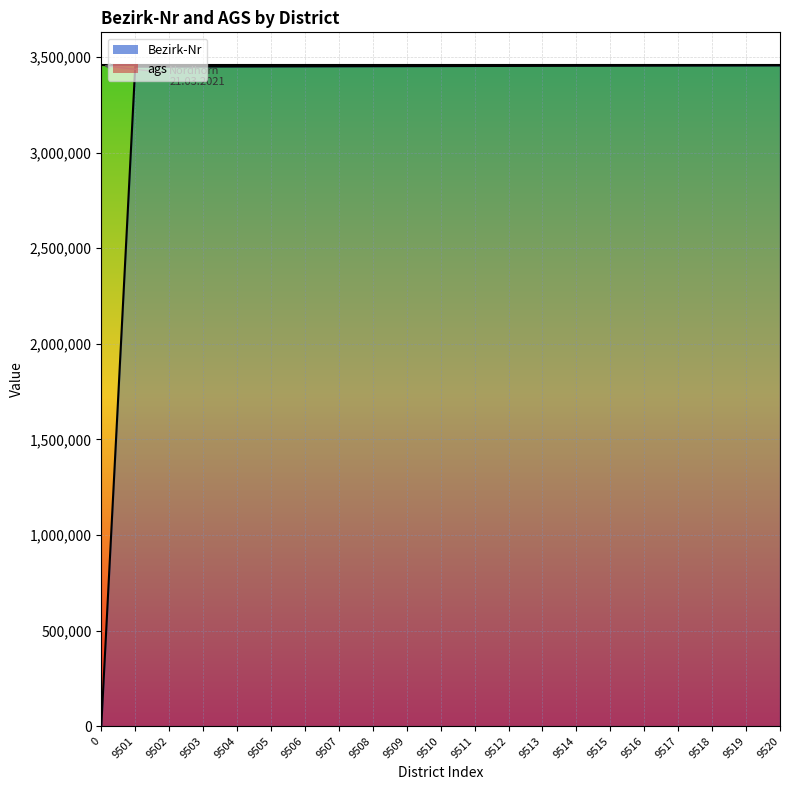

The chart shows a value of 6215540.9 at 9515. True or false?

False